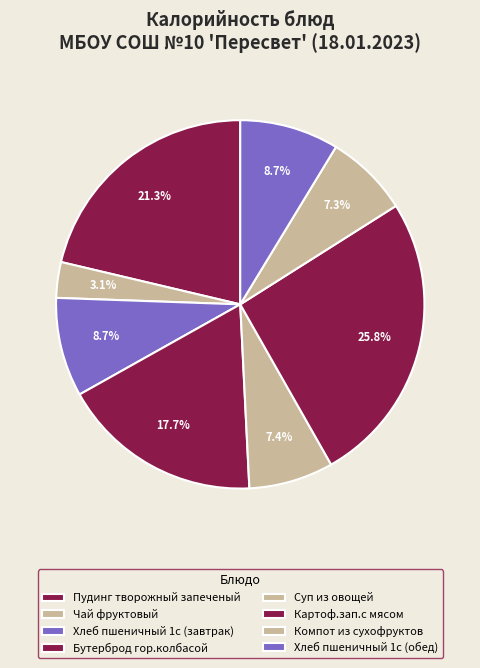

Count the number of slices in the pie.

8